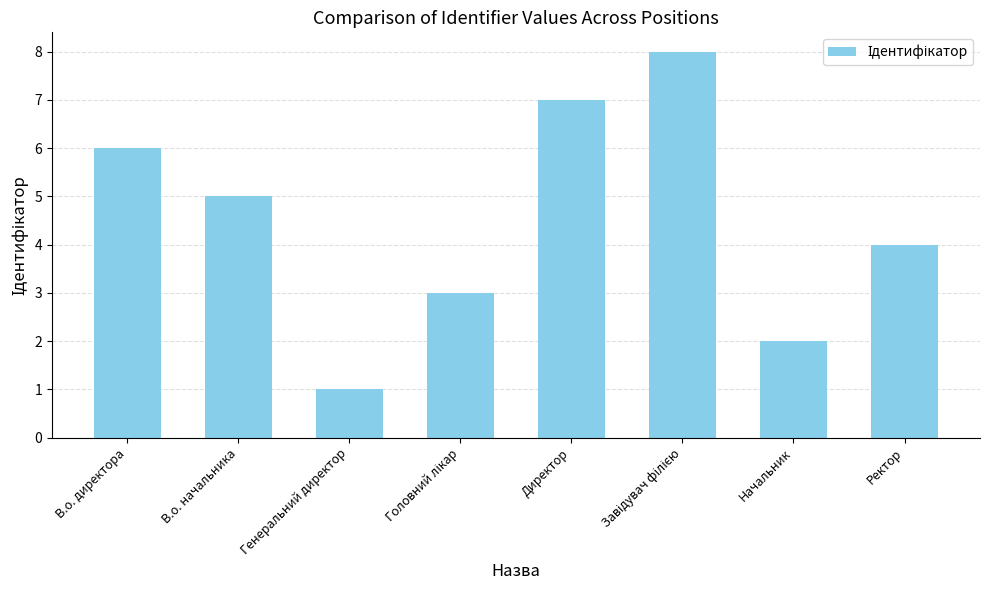

Reading left to right, what are all the values shown in this chart?

6	5	1	3	7	8	2	4